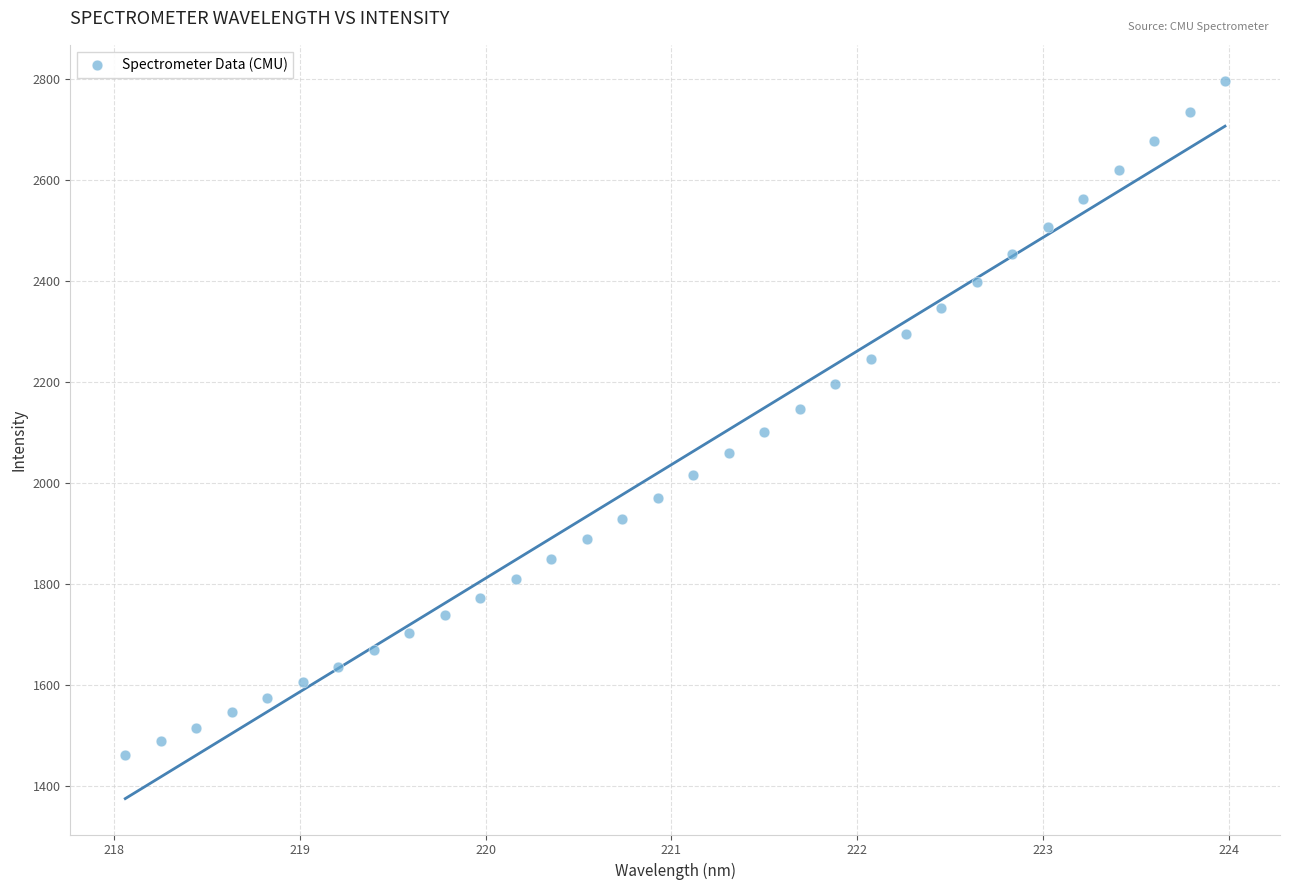

What is the range of X values (max minus min)?

5.9